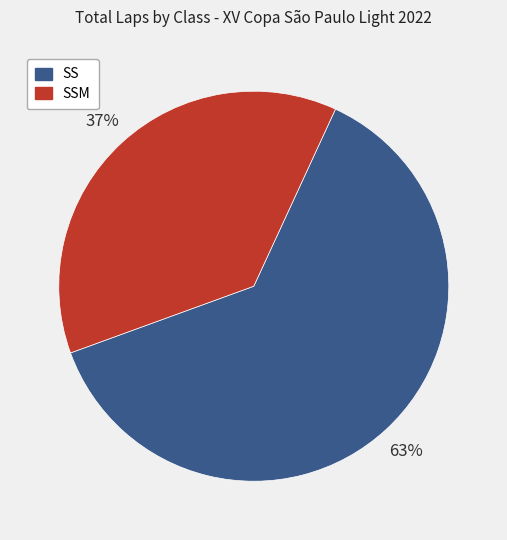

Is the sum of SS and SSM greater than half?

Yes